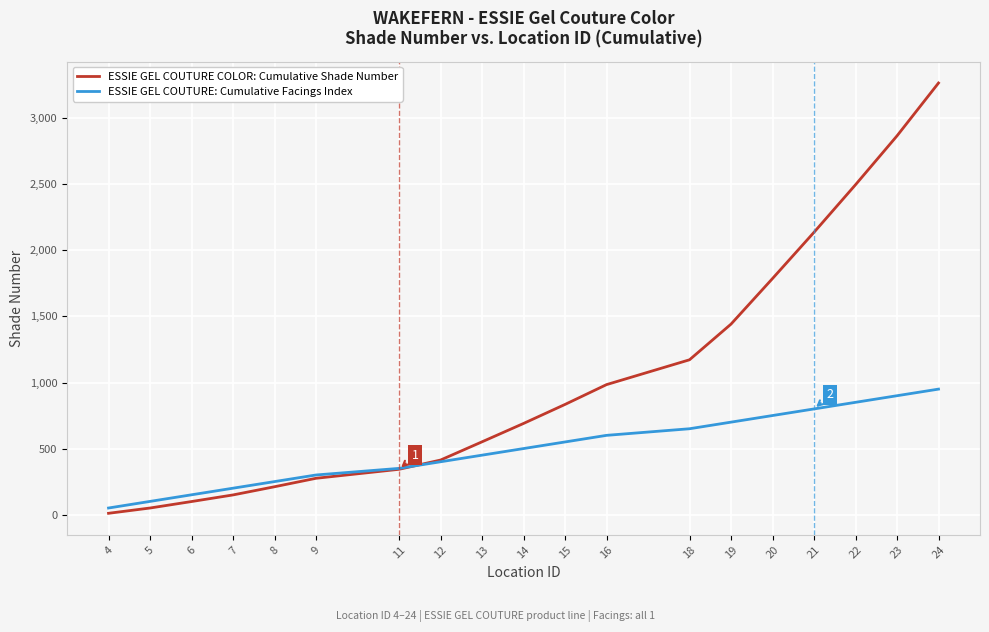

List the series in order of their peak value, highest first.

ESSIE GEL COUTURE COLOR: Cumulative Shade Number, ESSIE GEL COUTURE: Cumulative Facings Index